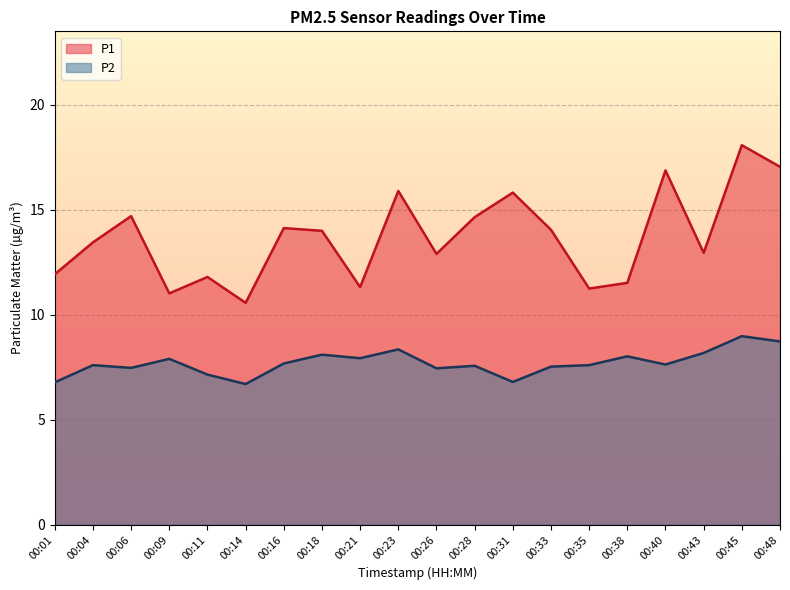

Rank the categories by P1 value from lowest to highest.

00:14, 00:09, 00:35, 00:21, 00:38, 00:11, 00:01, 00:26, 00:43, 00:04, 00:18, 00:33, 00:16, 00:28, 00:06, 00:31, 00:23, 00:40, 00:48, 00:45